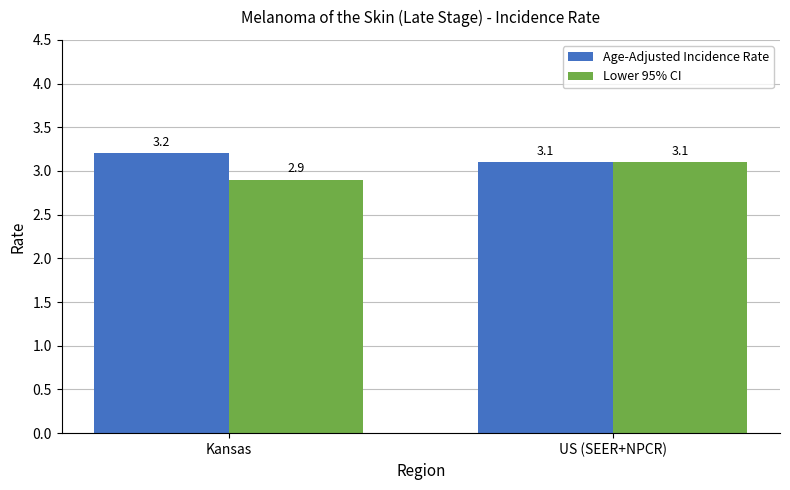

Which series has the largest total across all categories?

Age-Adjusted Incidence Rate